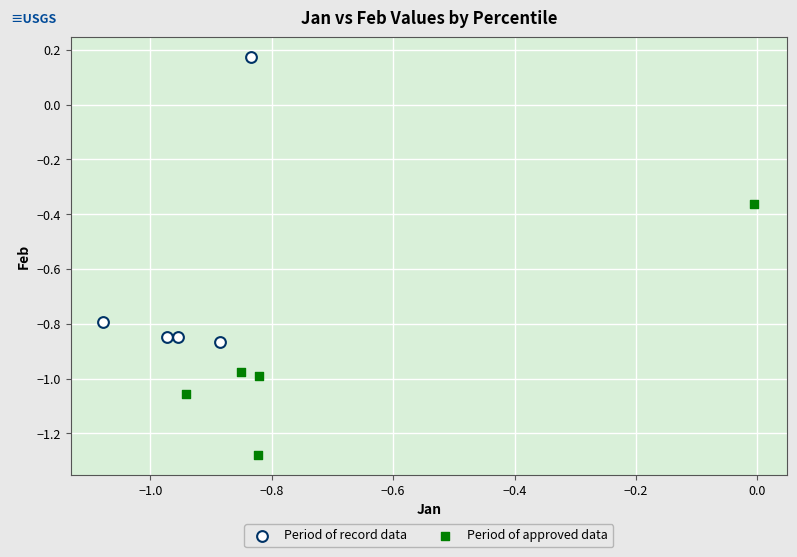

Which series has the widest spread of Y values?

Period of record data